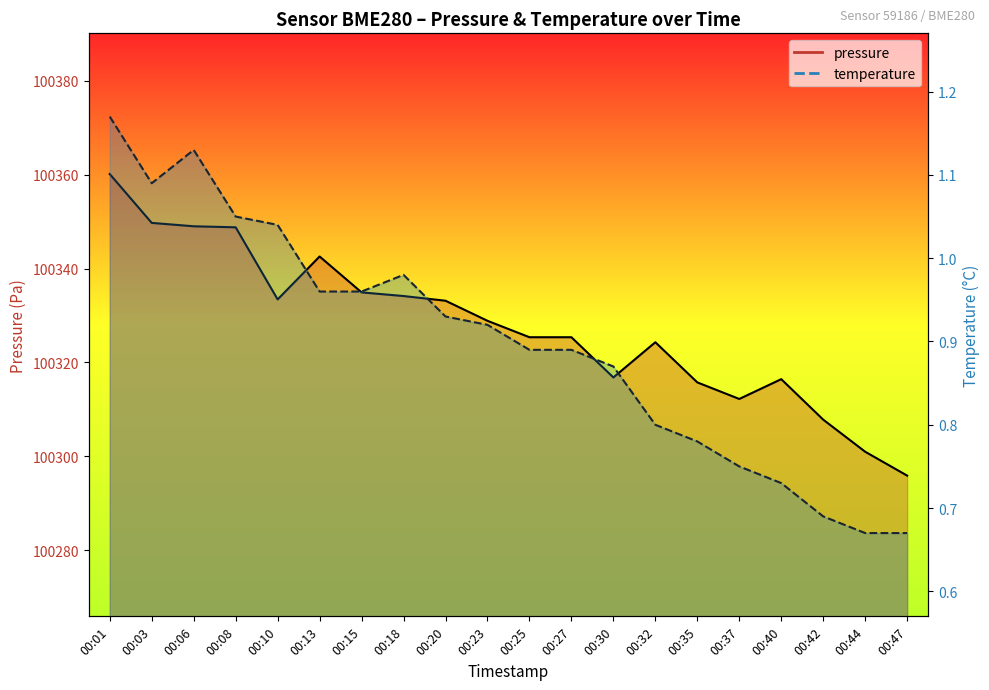

What is the spread (max minus min) of values at 00:44?

100300.3